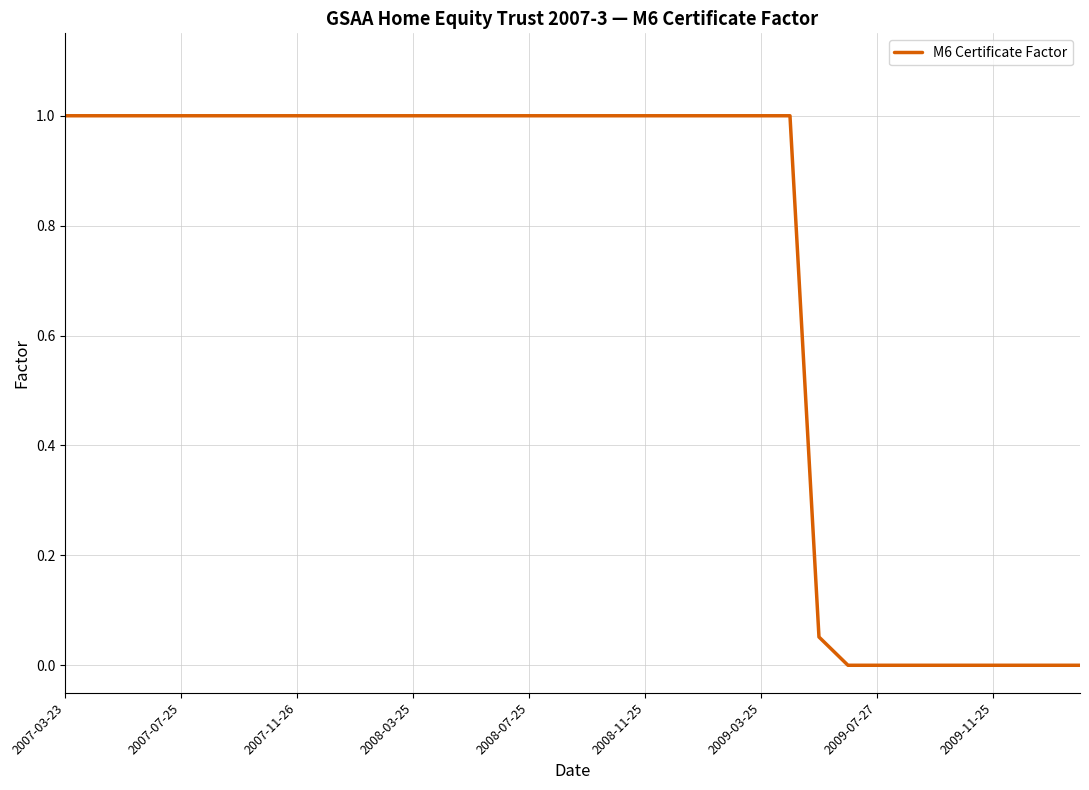

What is the greatest value displayed?

1.0